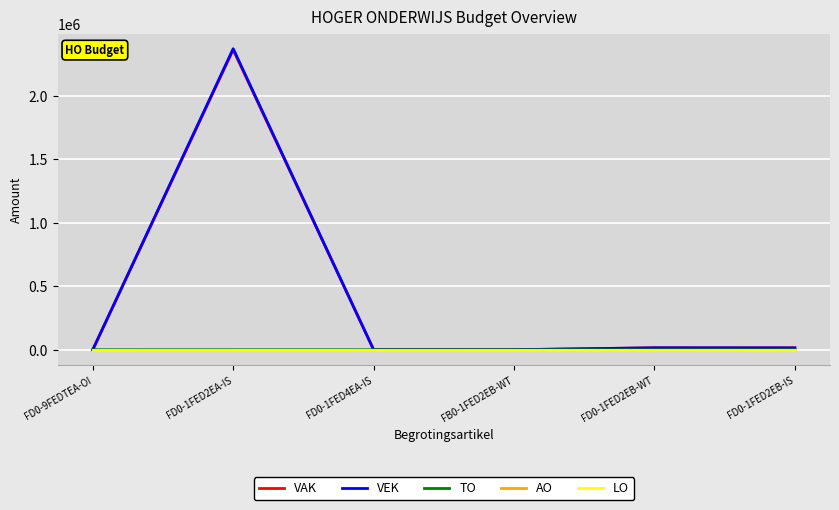

Which has a higher value, FD0-9FEDTEA-OI or FD0-1FED2EA-IS?

FD0-1FED2EA-IS